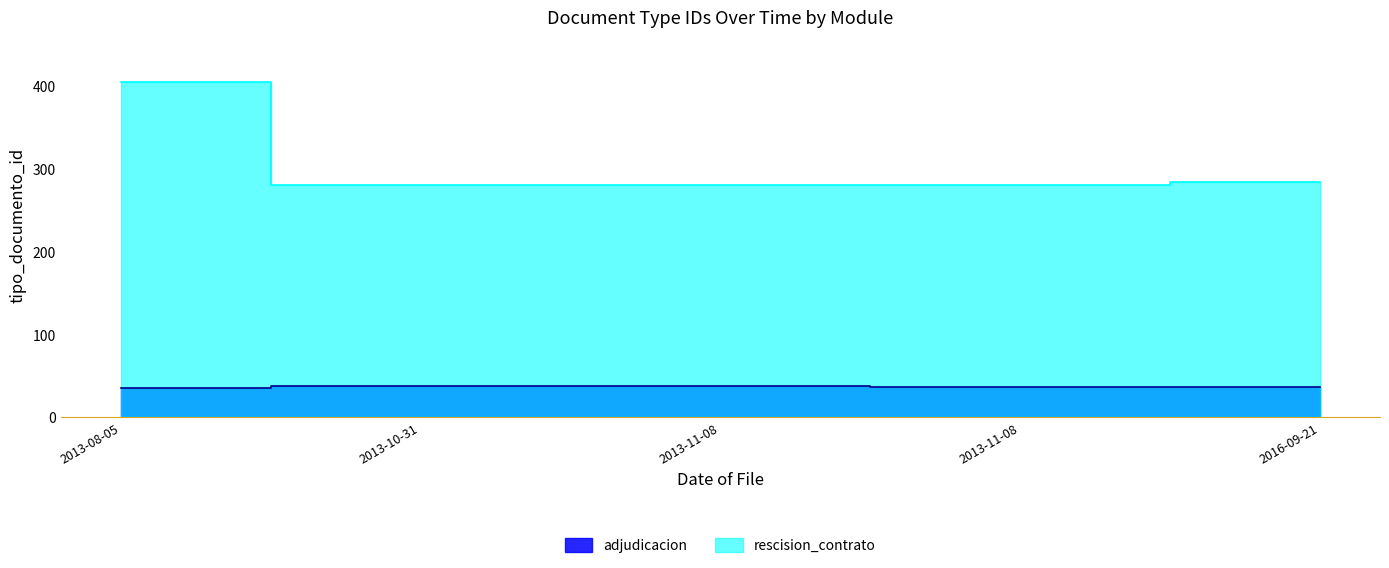

At 2013-10-31, list the series in order from largest to smallest.

rescision_contrato, adjudicacion